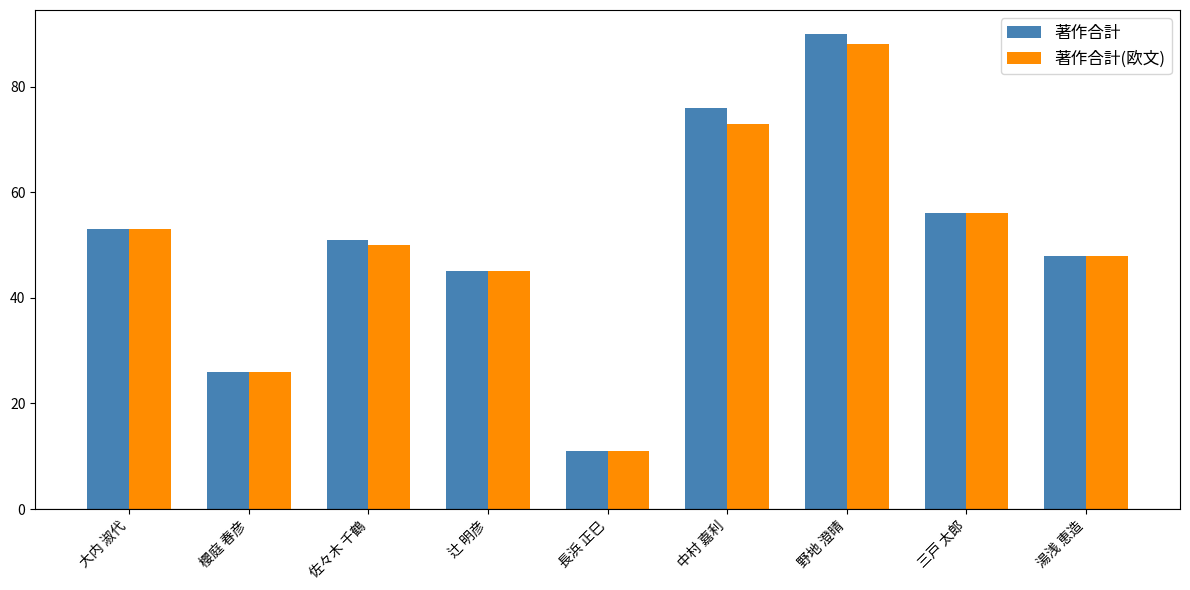

What is the label of the 1st bar from the left?

大内 淑代